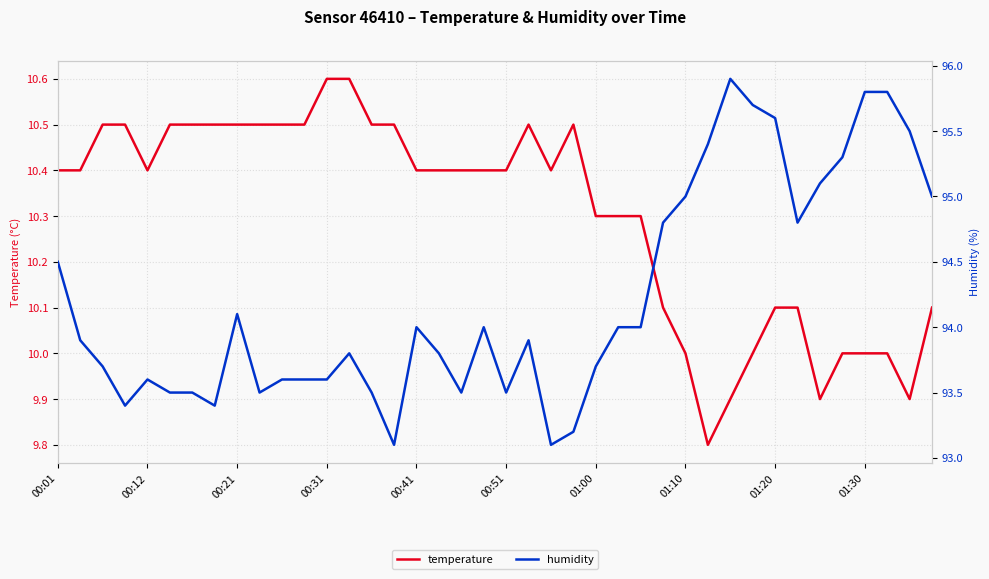

Which series has the widest spread of values?

humidity